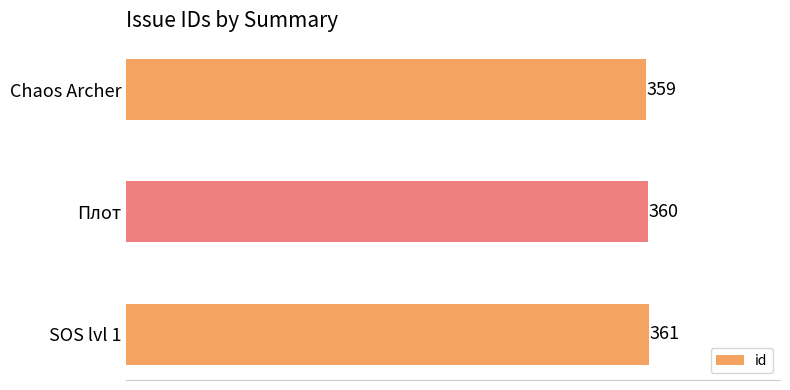

The chart shows a value of 229 at Chaos Archer. True or false?

False